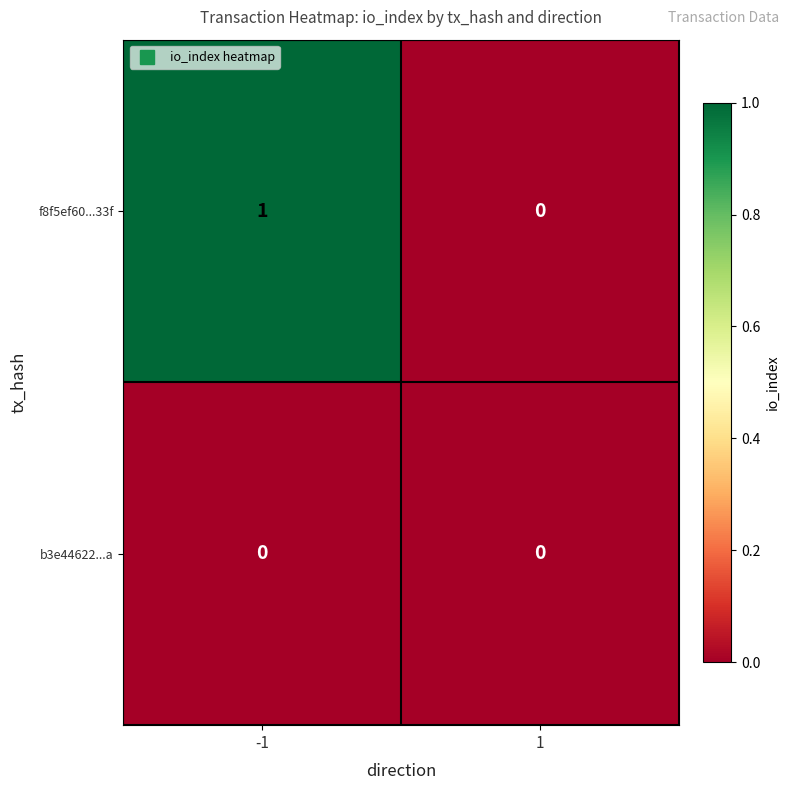

Reading right to left, what are all the values shown in this chart?

f8f5ef60...33f: 0	1
b3e44622...a: 0	0